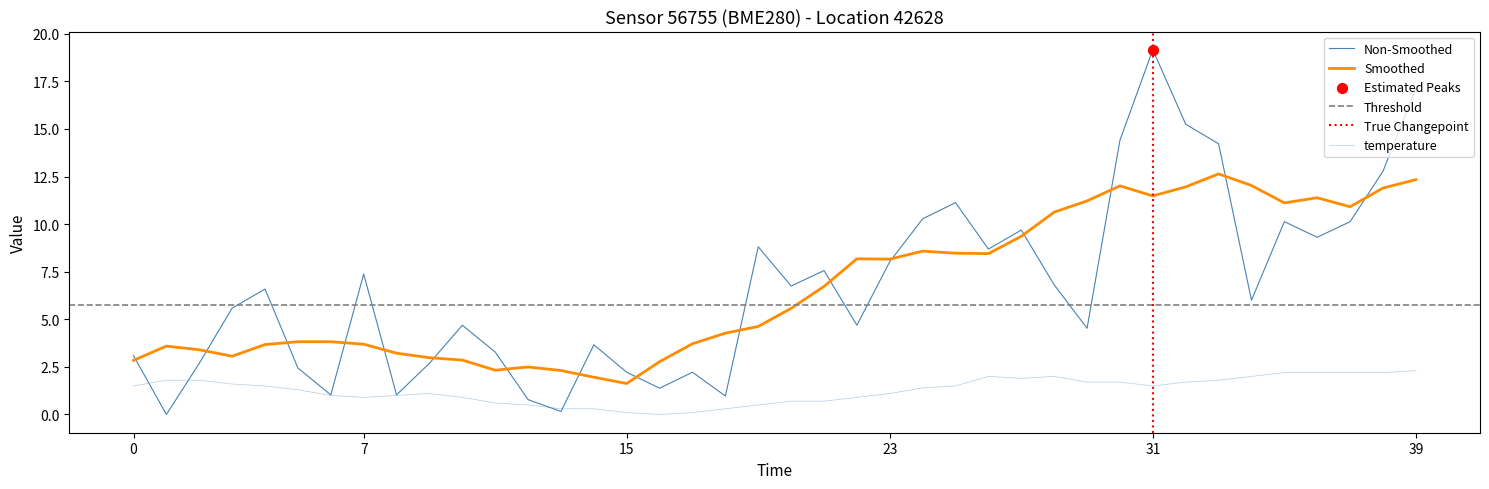

At which category is the sum across all series the highest?

31